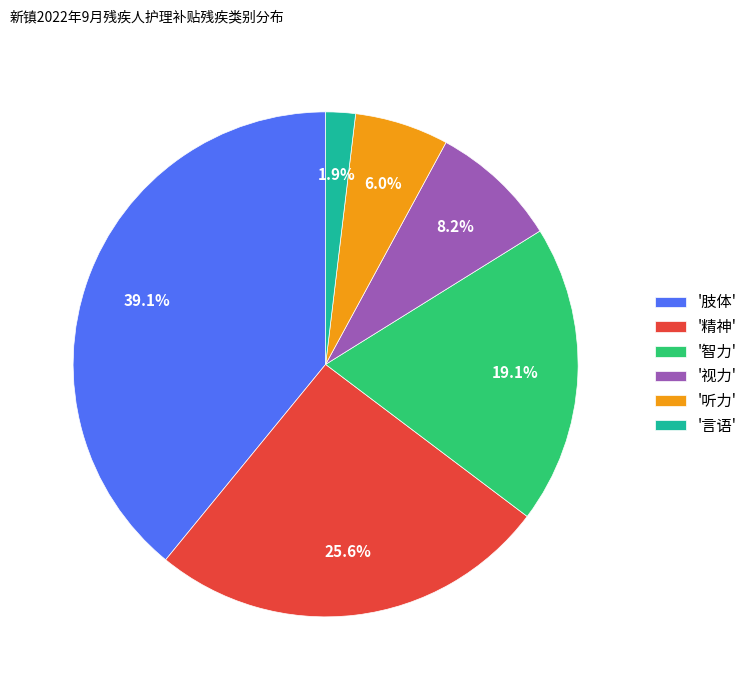

How many segments does this pie chart have?

6